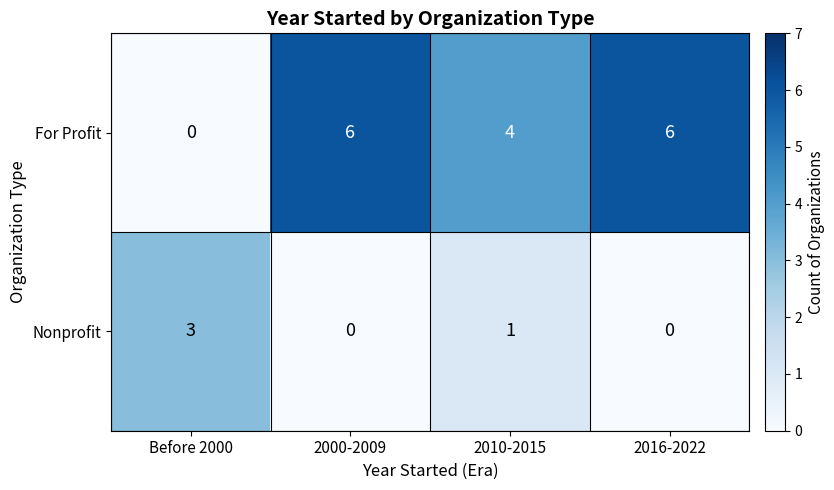

What is the sum of the For Profit values at 2010-2015 and 2000-2009?

10